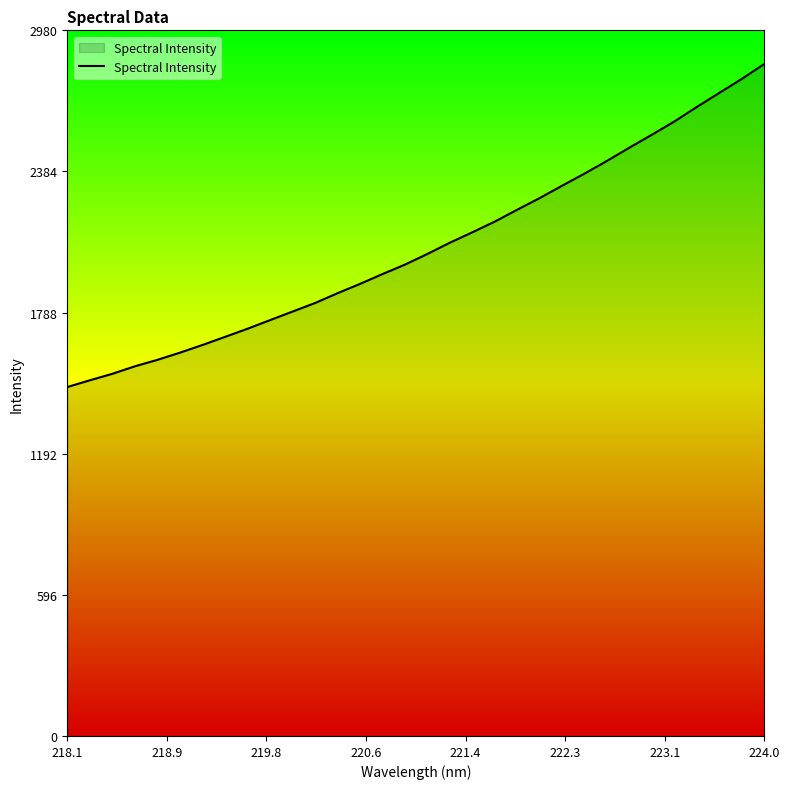

What is the smallest value displayed?

1473.6